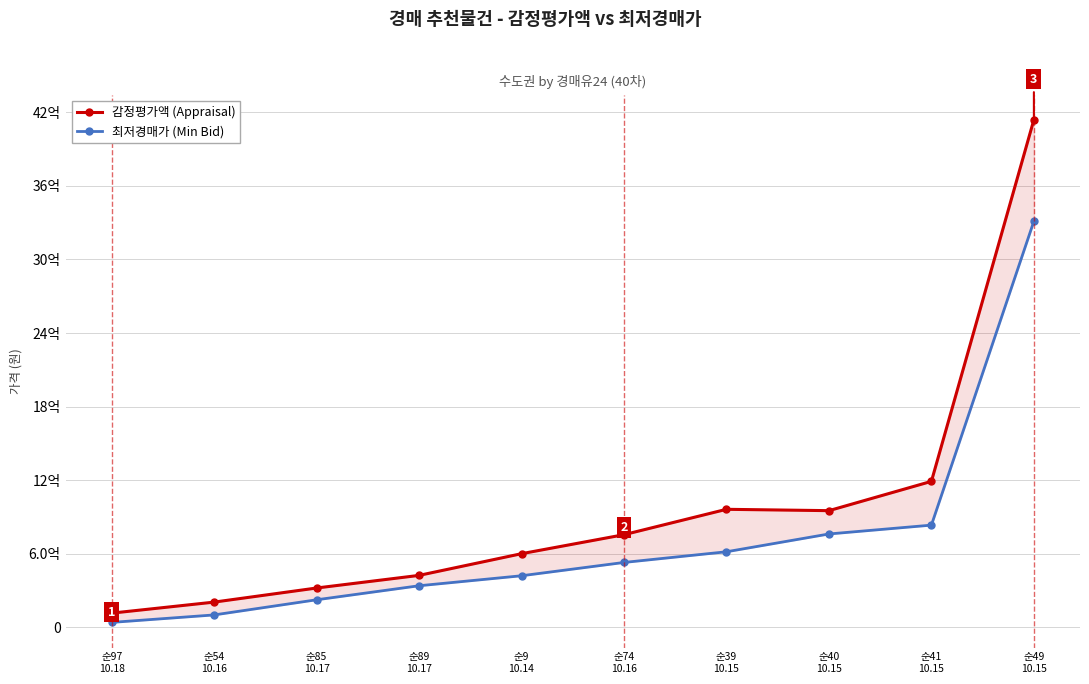

True or false: 최저경매가 (Min Bid) and 감정평가액 (Appraisal) cross at least once.

False